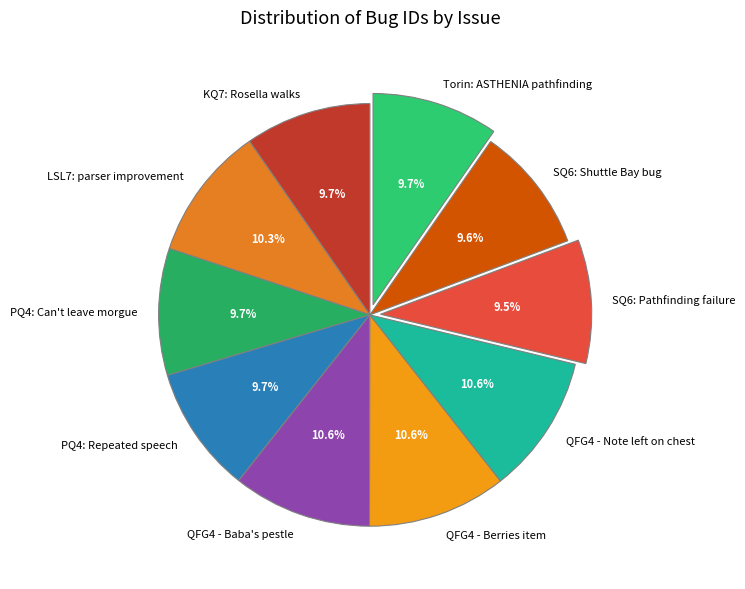

Is there a majority slice in this chart?

No